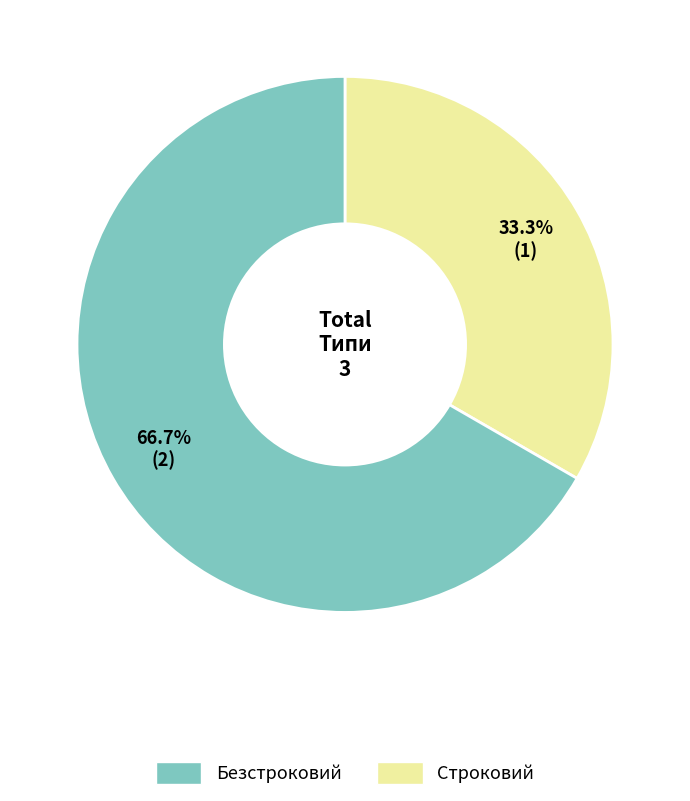

Does any single category account for the majority?

Yes